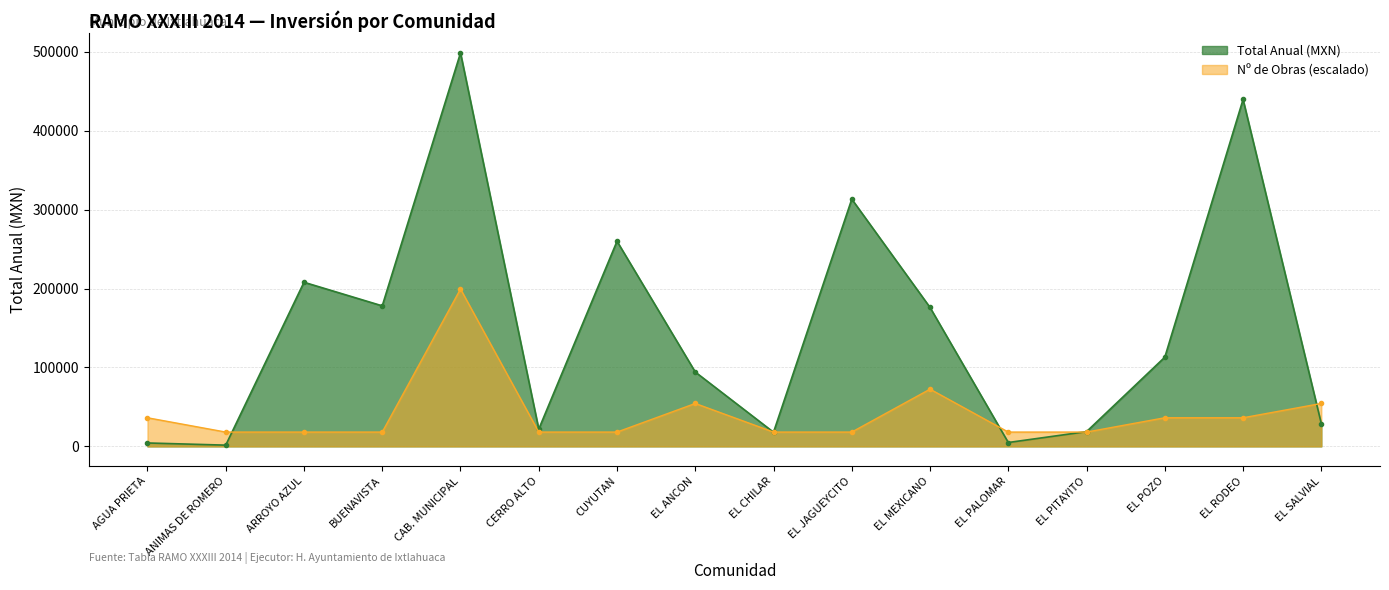

What is the minimum value for Obra Count?

18132.7